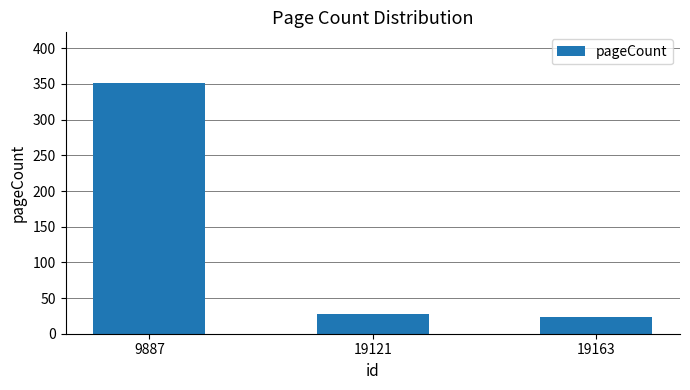

How many bars are there in total?

3